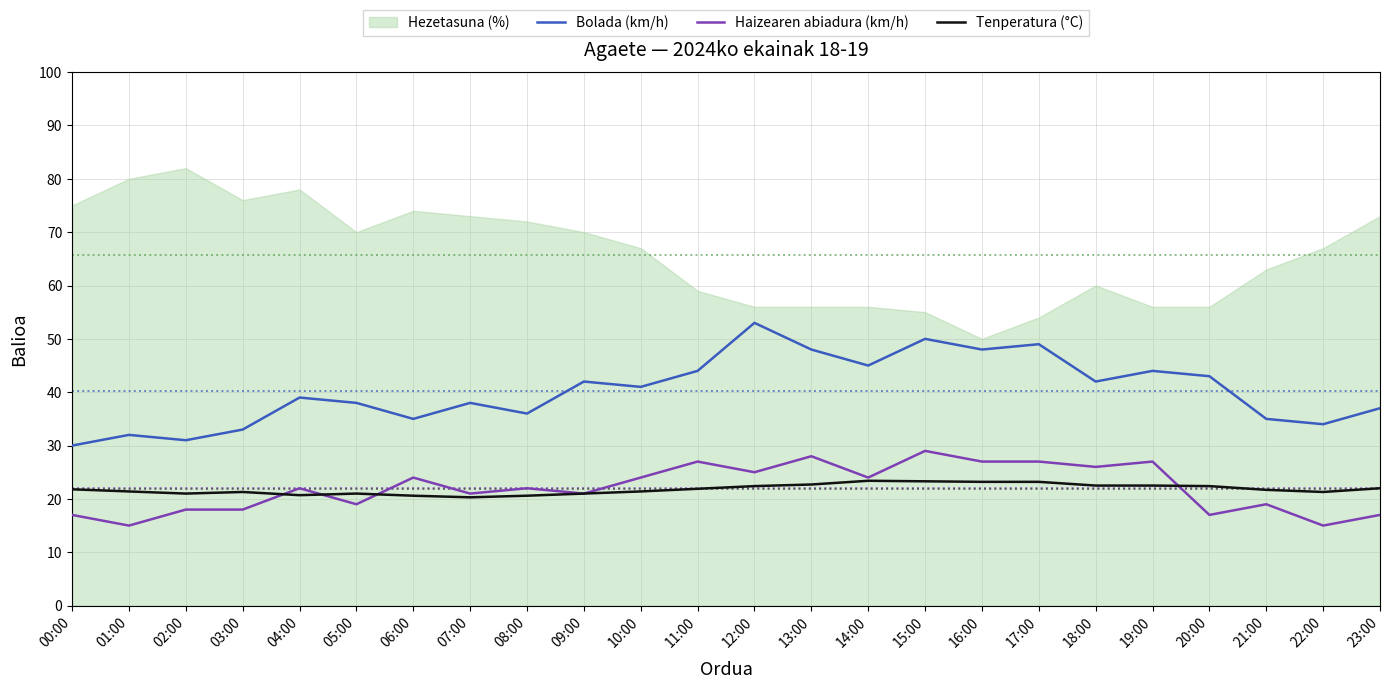

What position from the left is 15:00?

16